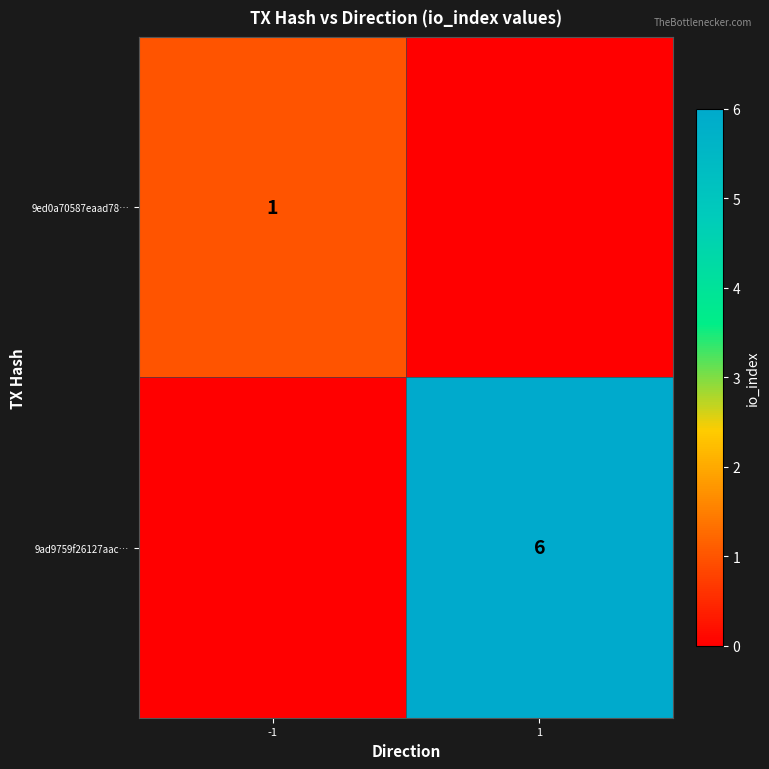

True or false: 9ad9759f26127aac… has a value of 9 at 1.

False